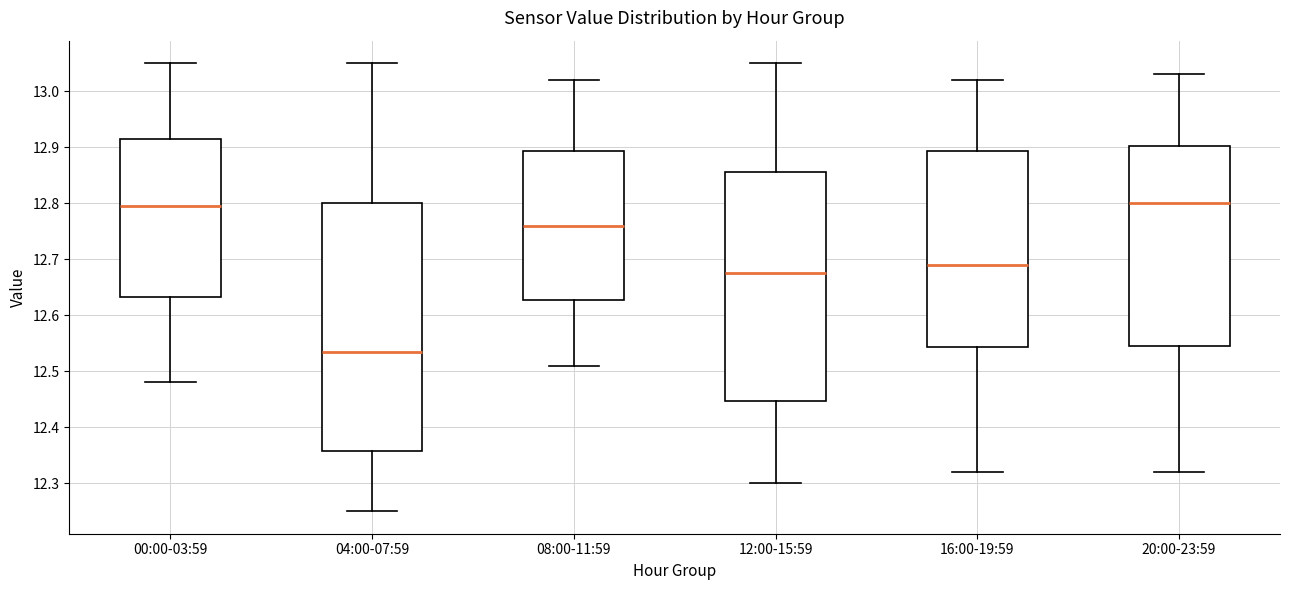

Reading left to right, read every box against the y-axis: the position of its median line, the range the box covers, and the ends of its whiskers. The values are not printed on the chart, so give them approximately, as read against the axis.

00:00-03:59: median 12.80, box 12.63 to 12.92, whiskers 12.48 to 13.05
04:00-07:59: median 12.54, box 12.36 to 12.80, whiskers 12.25 to 13.05
08:00-11:59: median 12.76, box 12.63 to 12.89, whiskers 12.51 to 13.02
12:00-15:59: median 12.68, box 12.45 to 12.86, whiskers 12.30 to 13.05
16:00-19:59: median 12.69, box 12.54 to 12.89, whiskers 12.32 to 13.02
20:00-23:59: median 12.80, box 12.55 to 12.90, whiskers 12.32 to 13.03